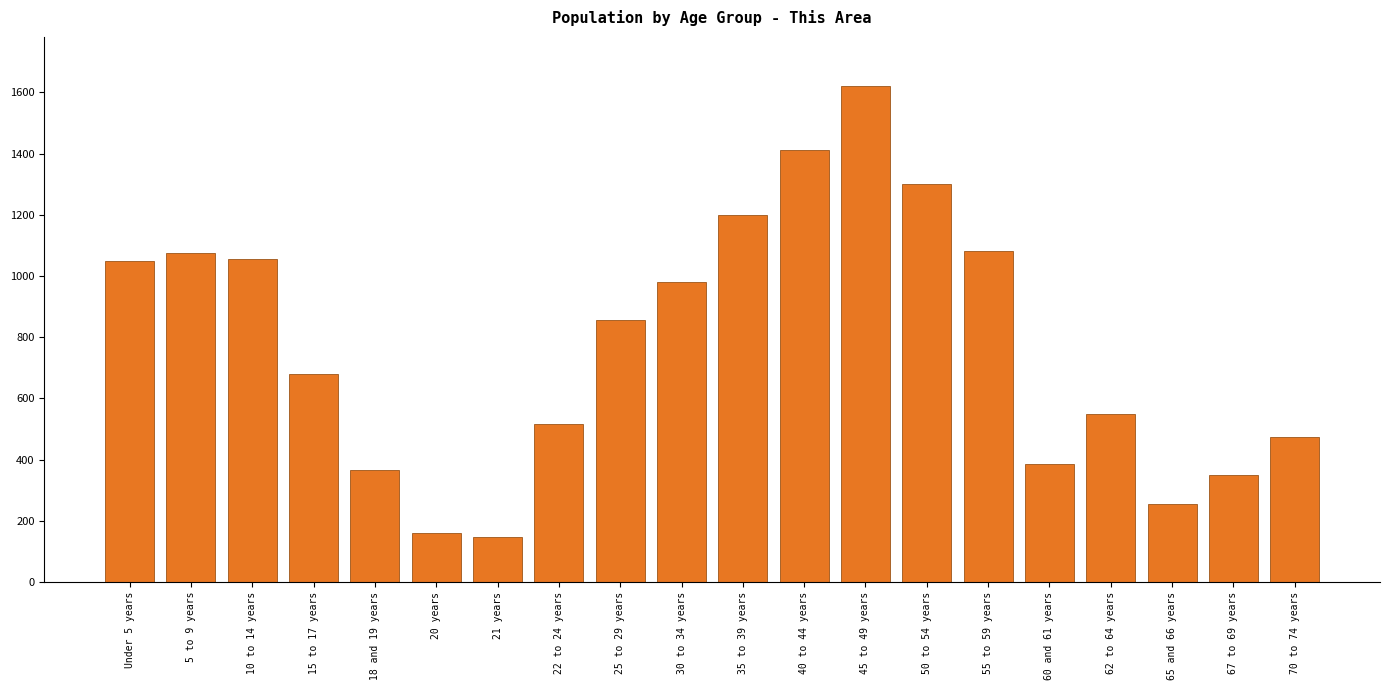

Where is the data nearest to the value 882?

25 to 29 years